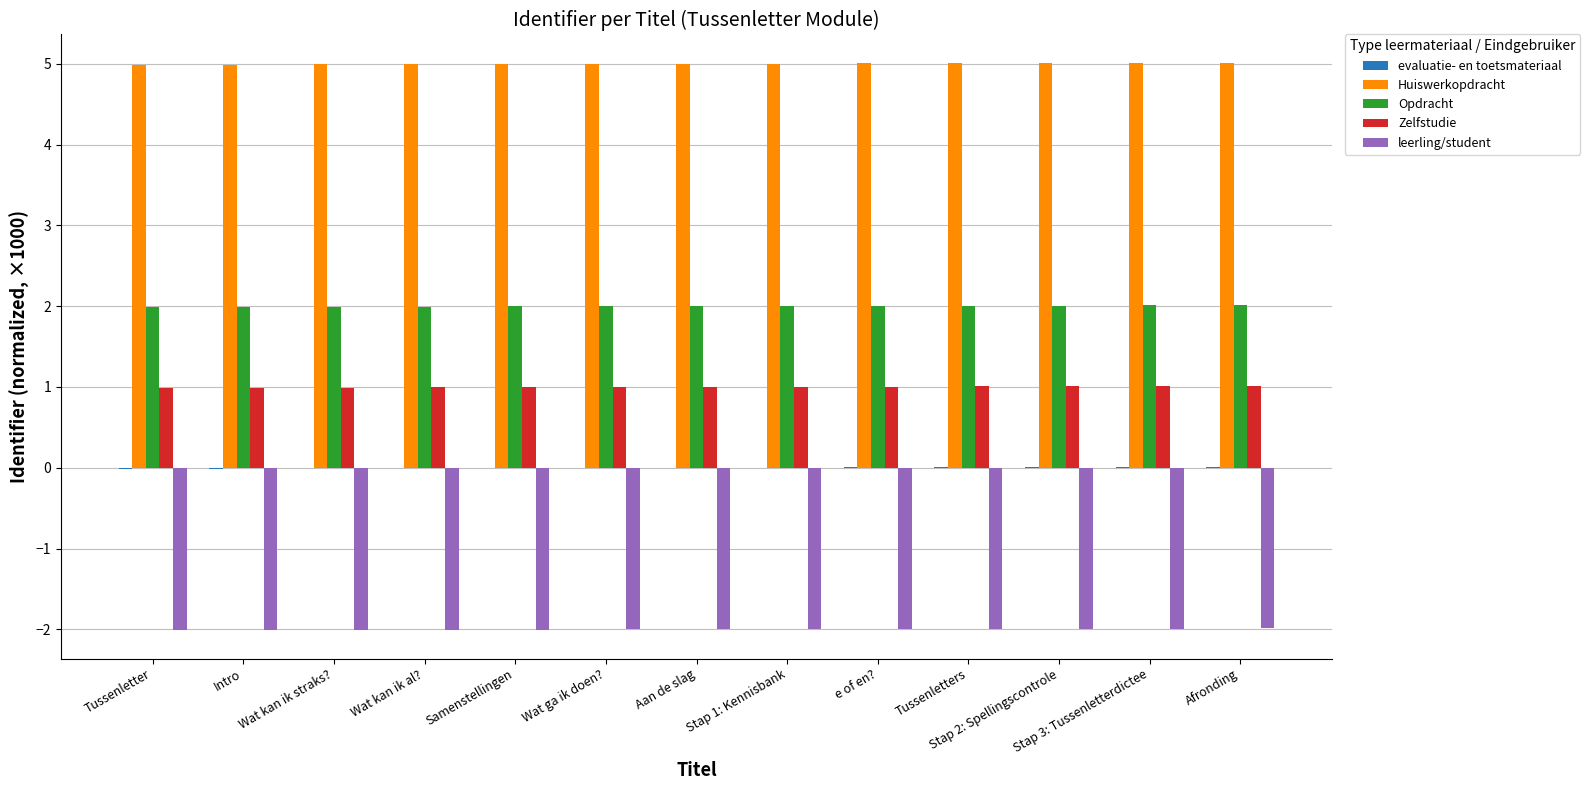

The Opdracht series shows 1.0 at Wat kan ik al?. True or false?

False